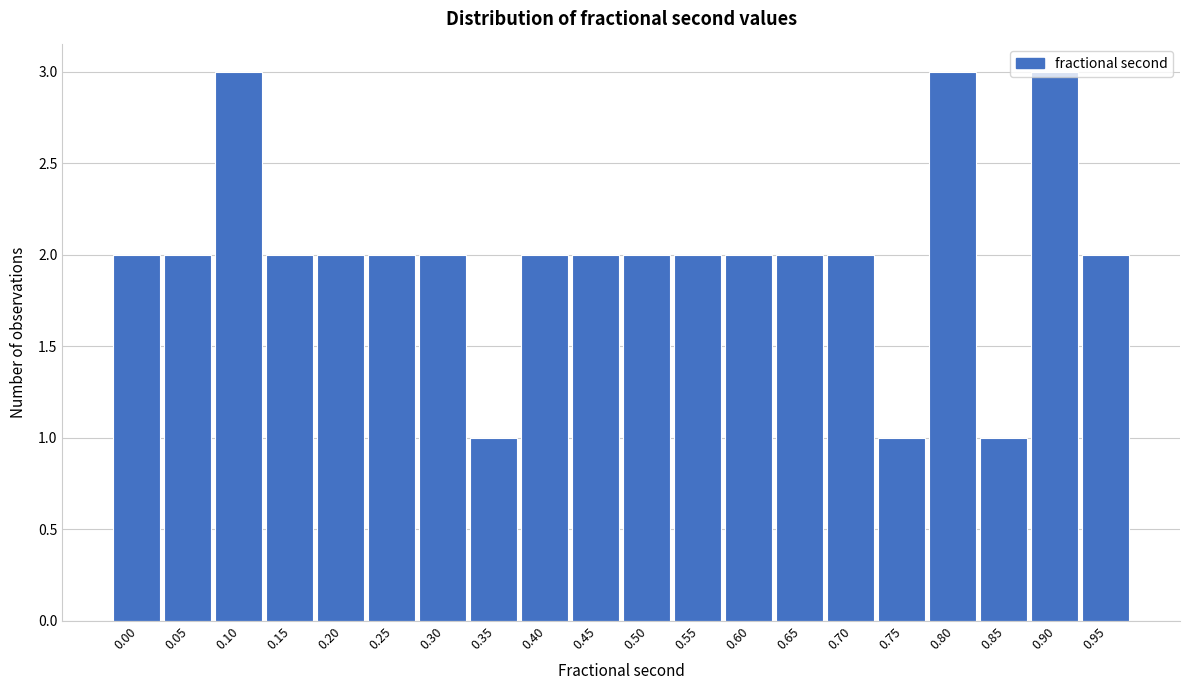

What is the sum of the values at 0.30 and 0.75?

3